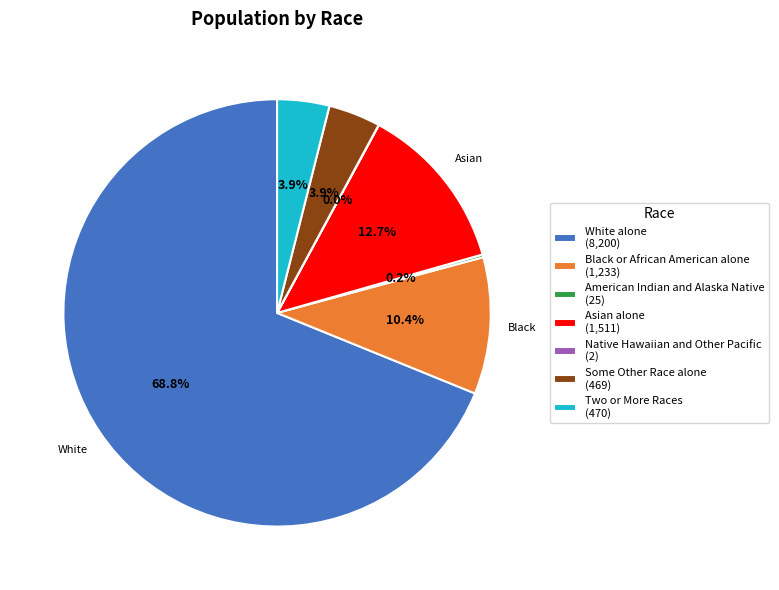

To the nearest percent, what is the difference between the largest and smallest slice percentages?

69%